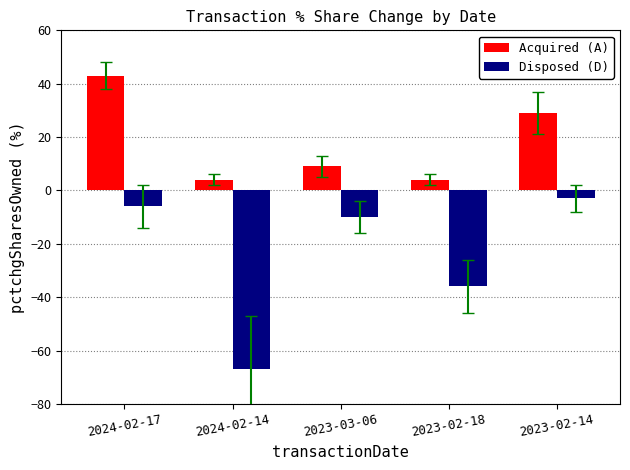

Which series has the largest total across all categories?

Acquired (A)